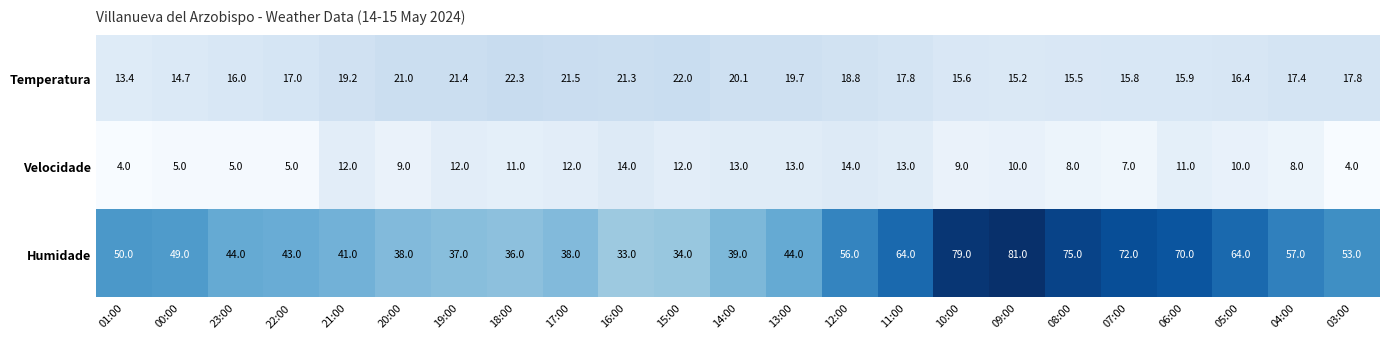

Rank the series by their average value, from highest to lowest.

Humidade, Temperatura, Velocidade